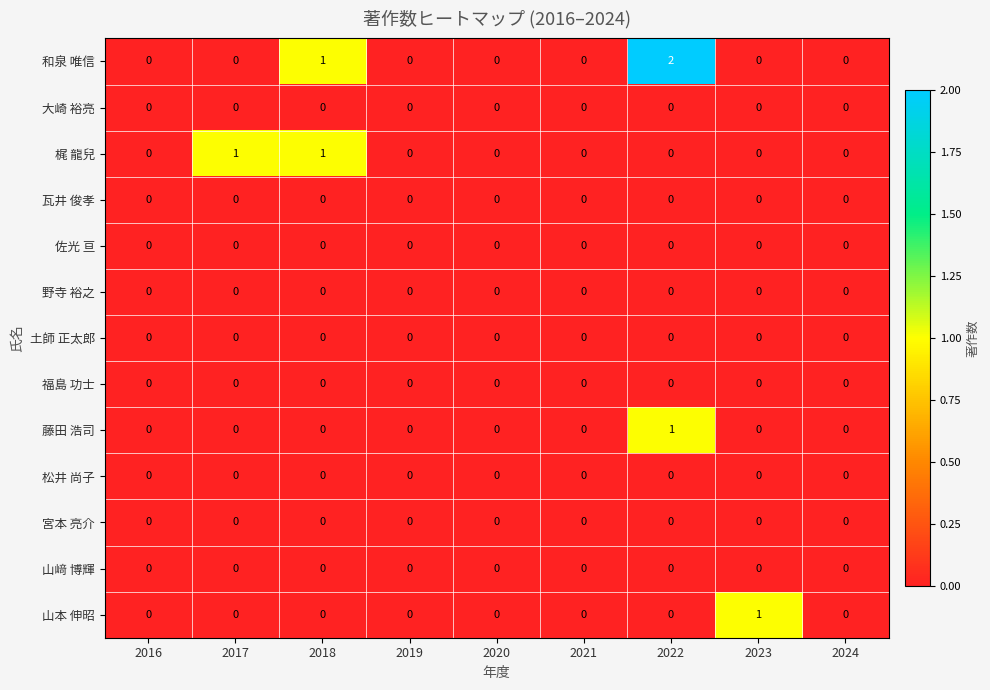

Which series has the largest total across all categories?

和泉 唯信